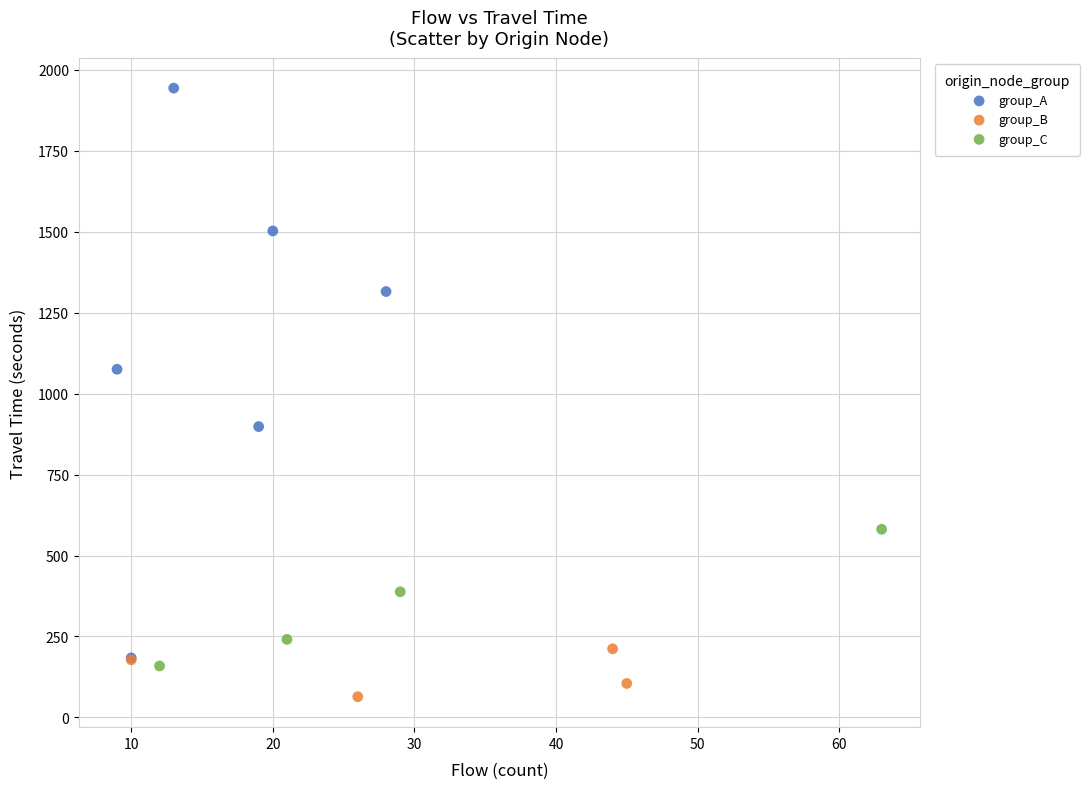

Which series has the widest spread of Y values?

group_A